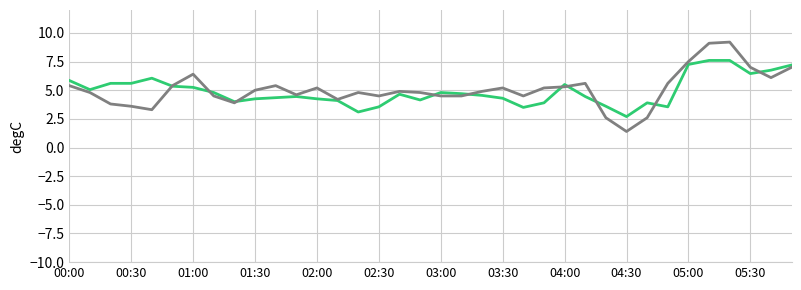

What is the greatest value displayed?

9.2